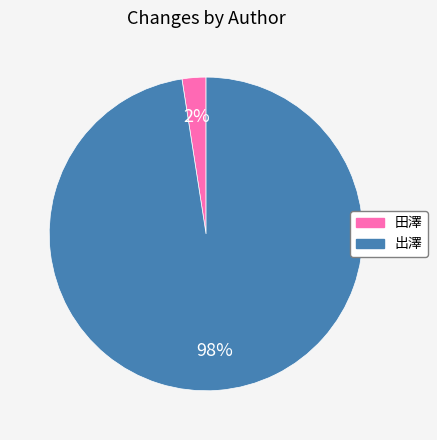

Is the sum of 田澤 and 出澤 greater than half?

Yes